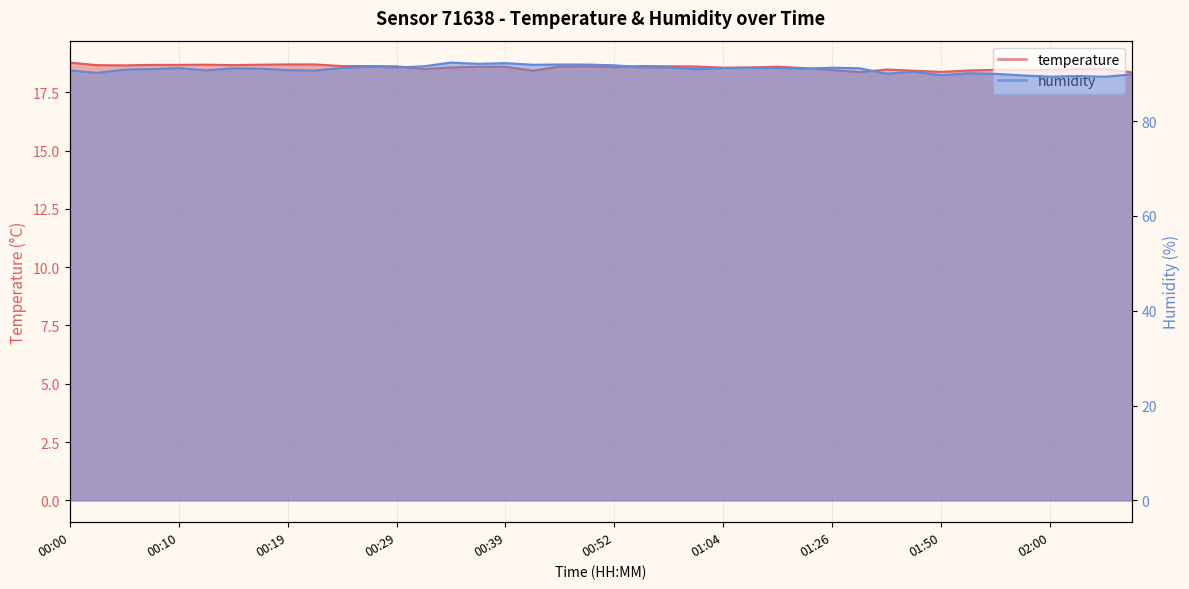

At which category is the sum across all series the highest?

00:34